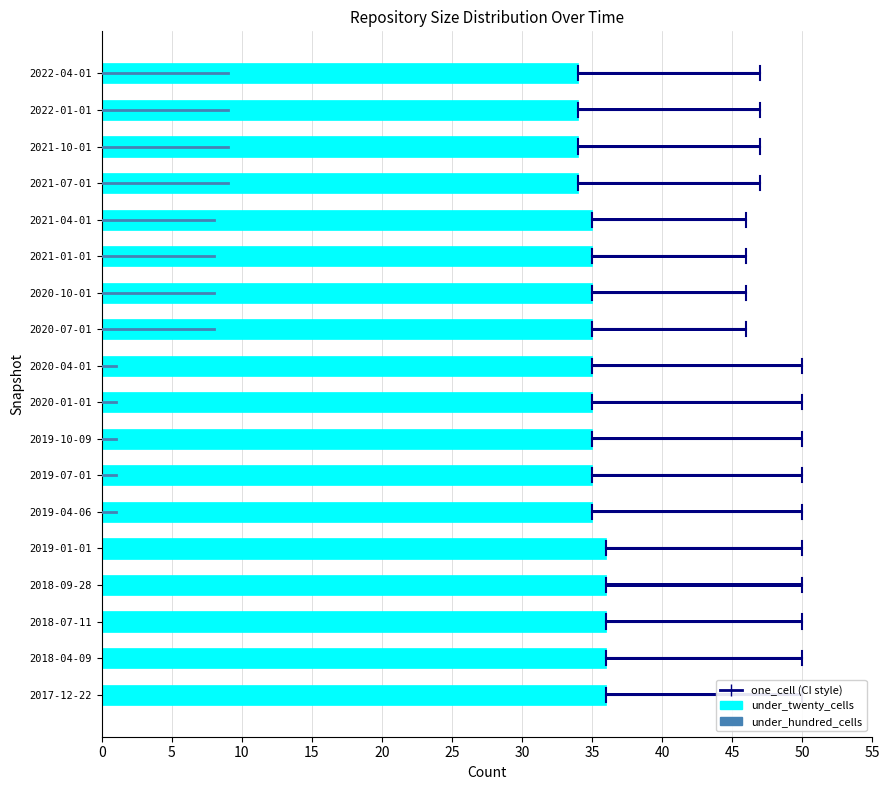

What is the total value across all series at 2019-04-06?

50